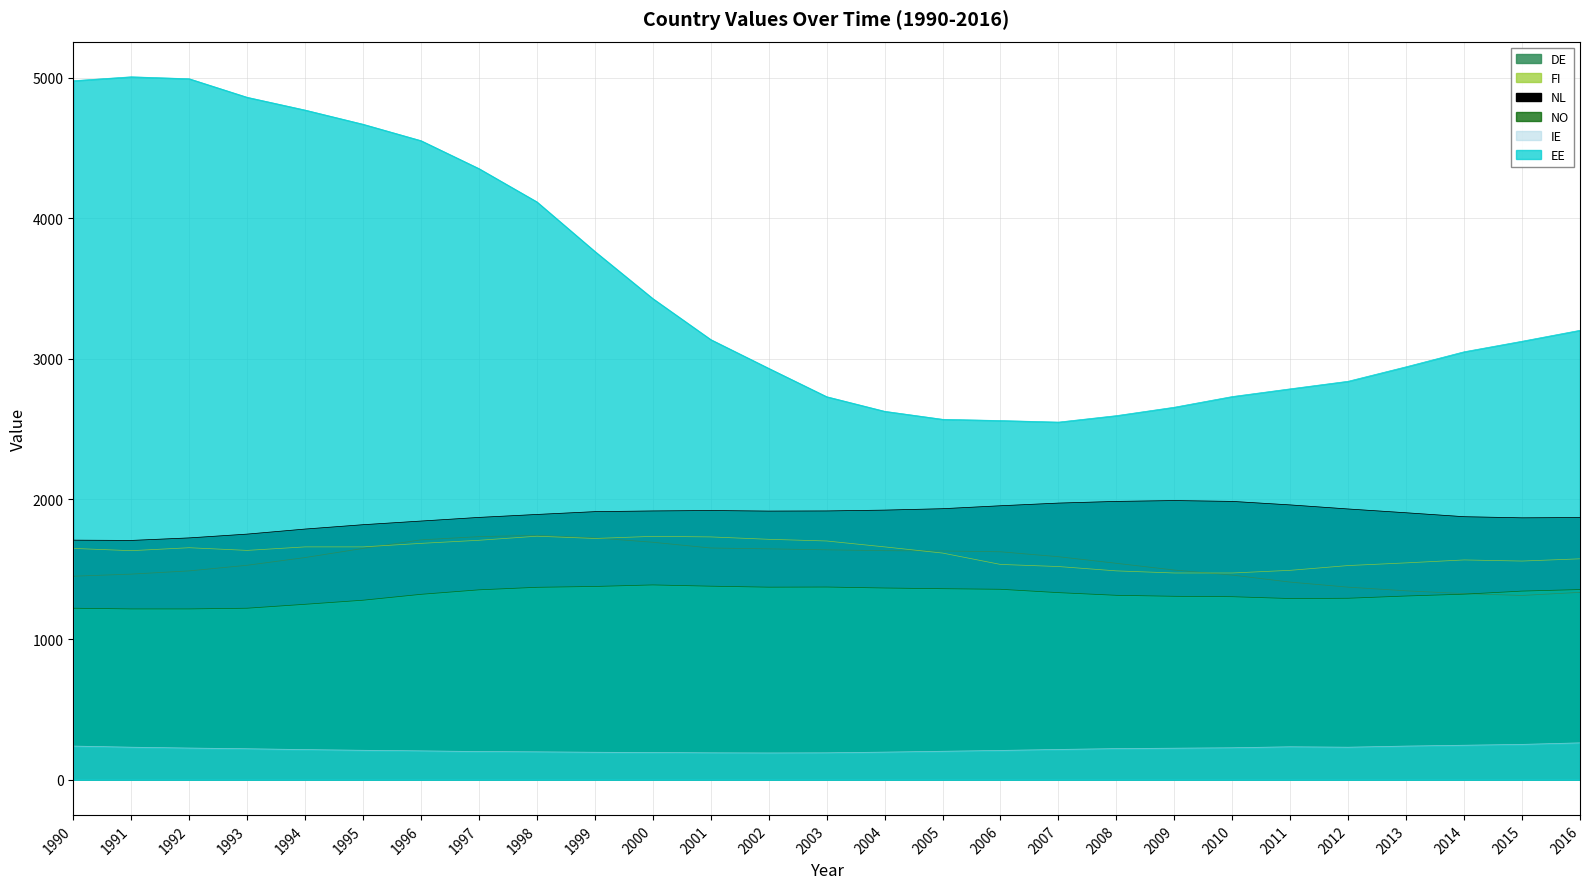

At which category does EE reach its first local valley?

2007